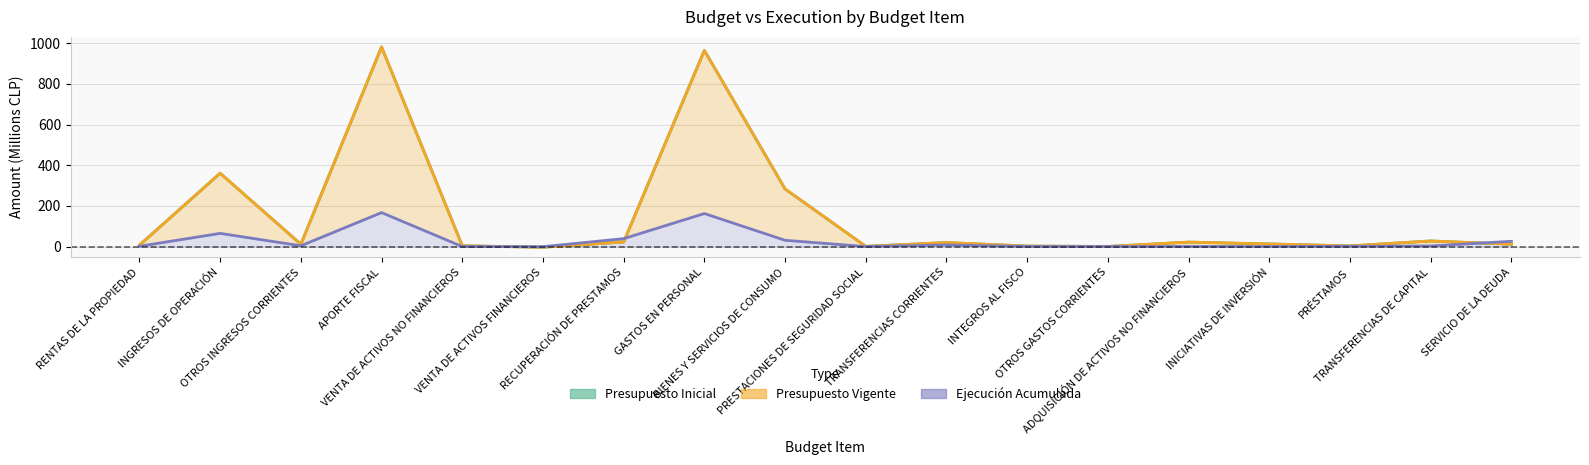

Where does the Presupuesto Inicial series first go above 12?

INGRESOS DE OPERACIÓN